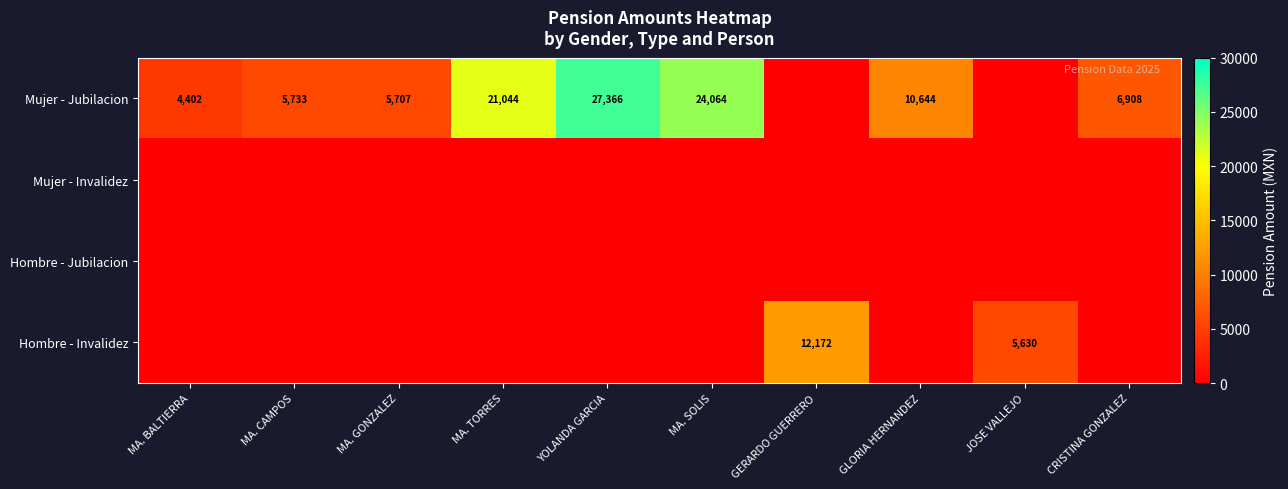

Is it true that Mujer - Jubilacion equals 41263.6 at MA. SOLIS?

False